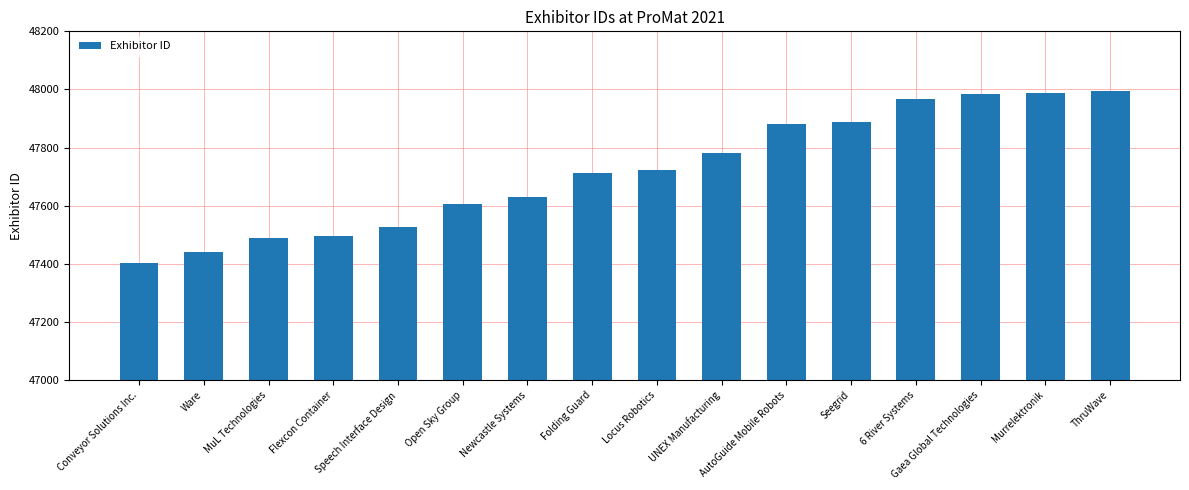

The chart shows a value of 67770 at AutoGuide Mobile Robots. True or false?

False